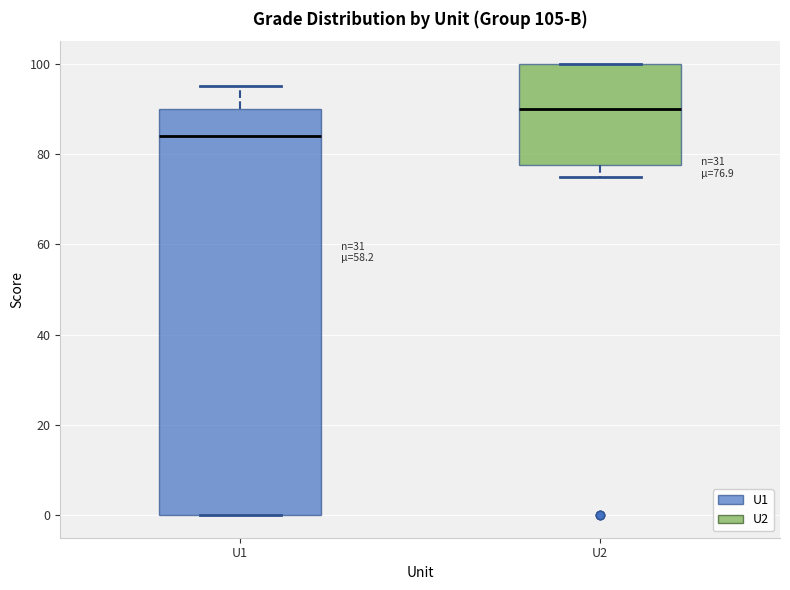

Which box is the tallest, from its lower edge to its upper edge?

U1